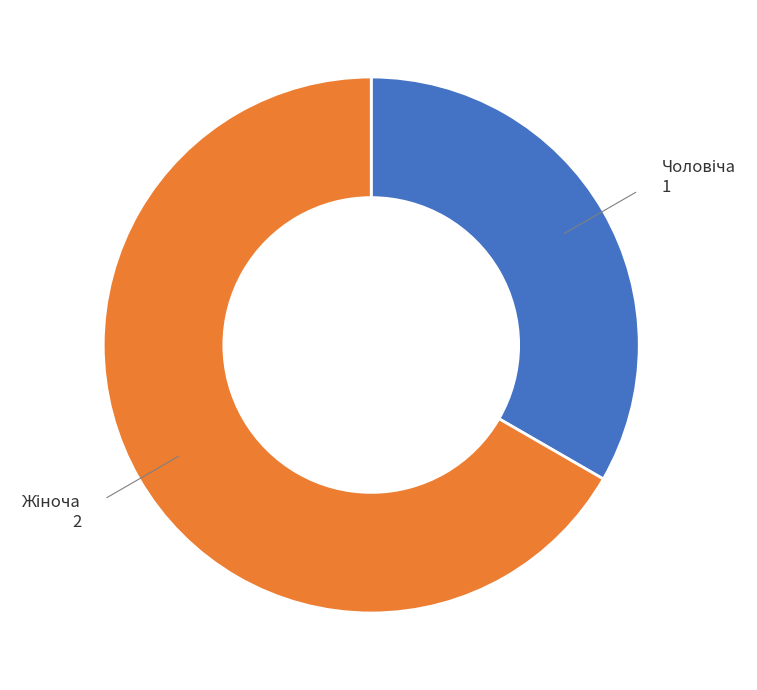

Is there a majority slice in this chart?

Yes